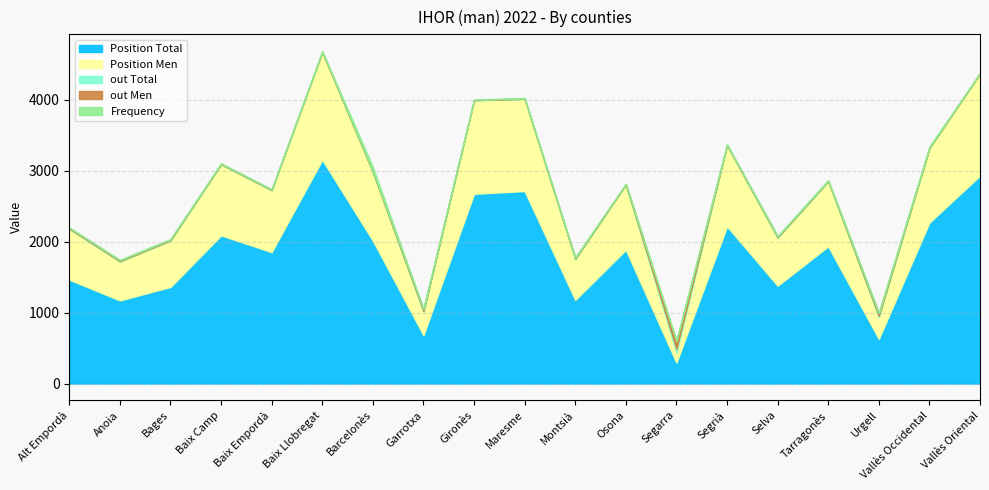

How many data points in Frequency are less than 8?

8